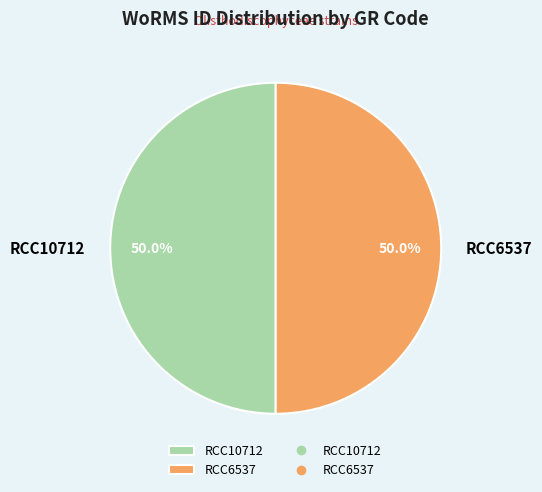

The RCC10712 slice represents 50% of the pie. True or false?

True